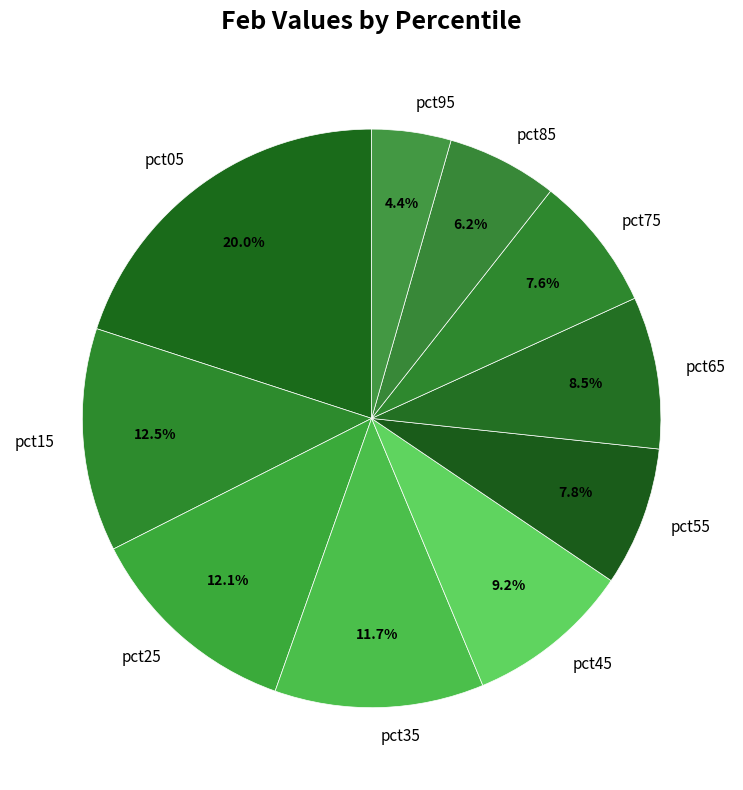

Does pct05 represent more than half of the total?

No